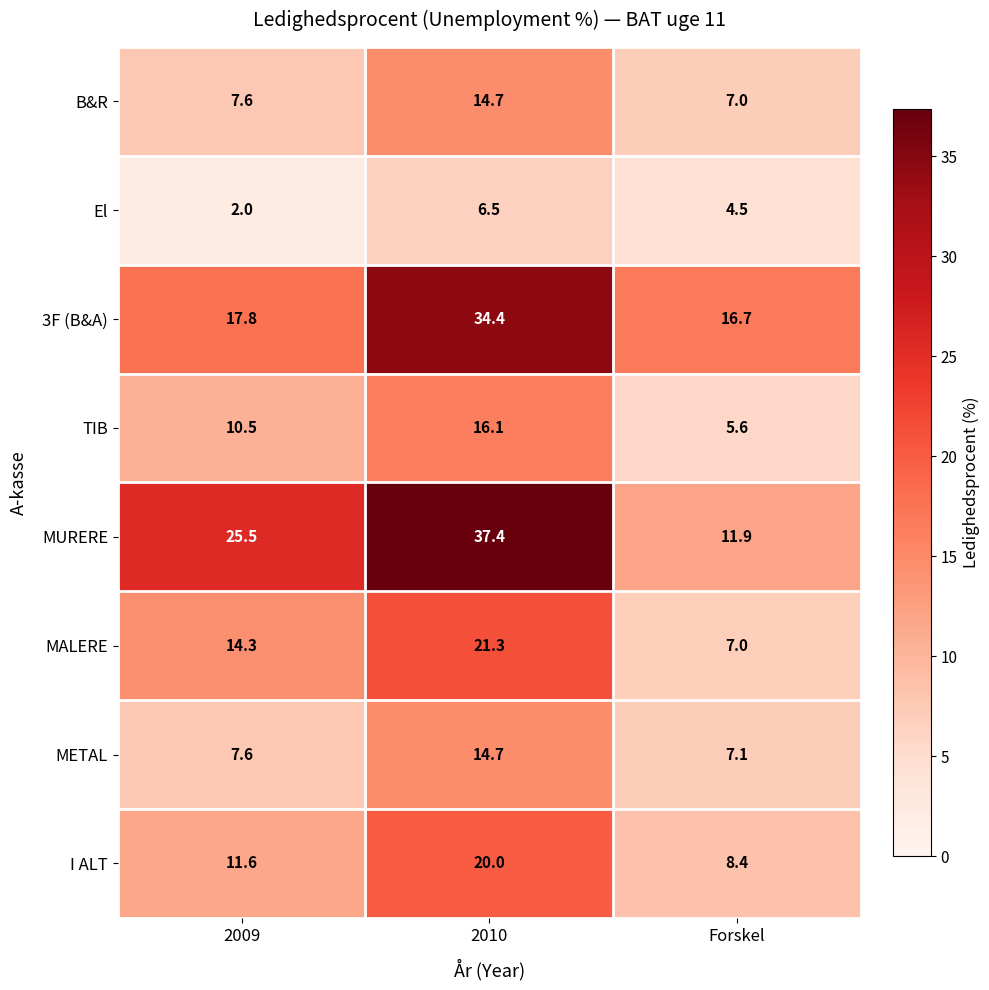

What value does the METAL series have at 2010?

14.7